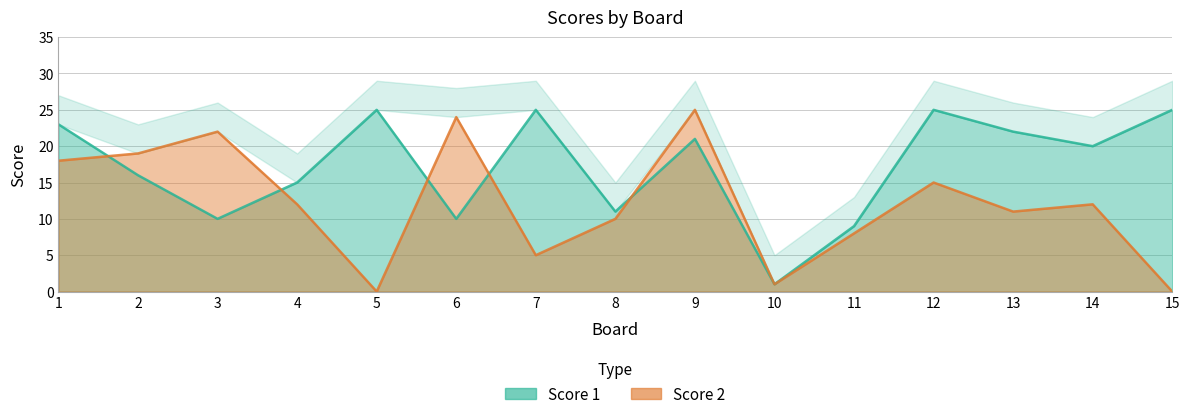

Between 10 and 12, which series saw the biggest shift?

Score 1